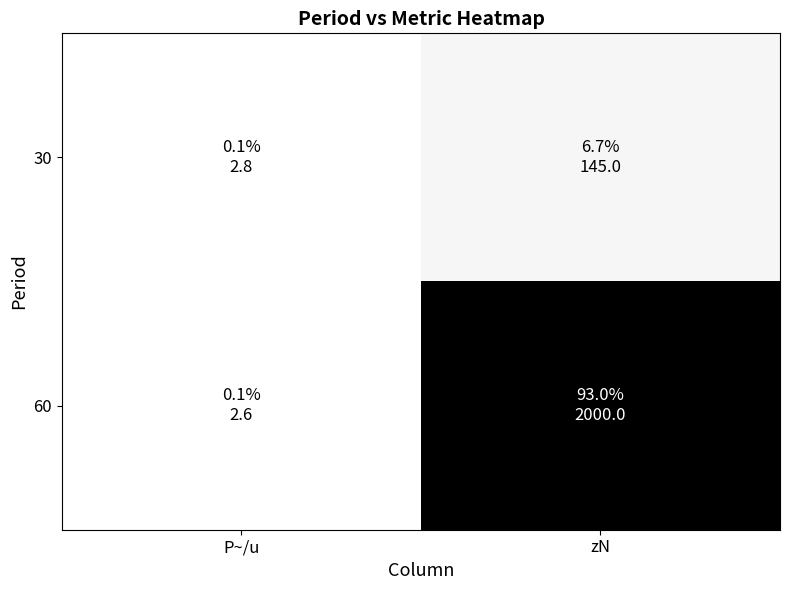

At which category is the sum across all series the highest?

zN